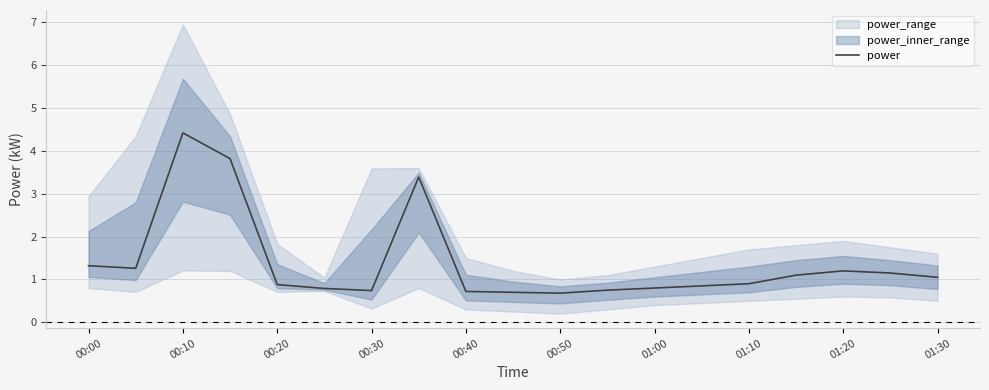

True or false: there are more than 1 points higher than both neighbors.

True